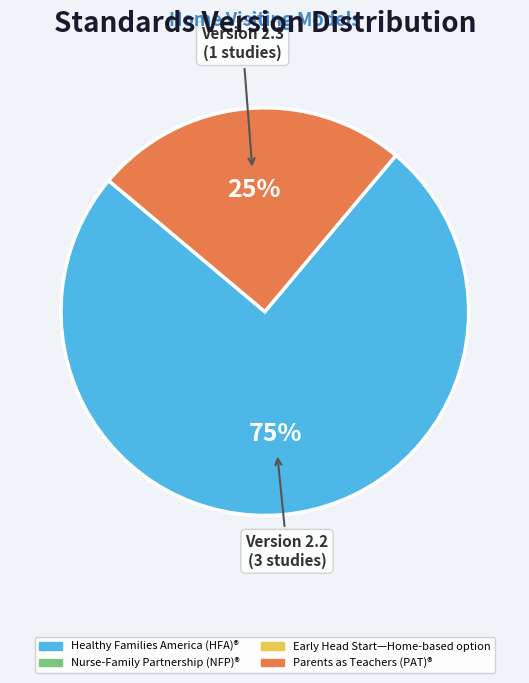

How many slices are in this pie chart?

2